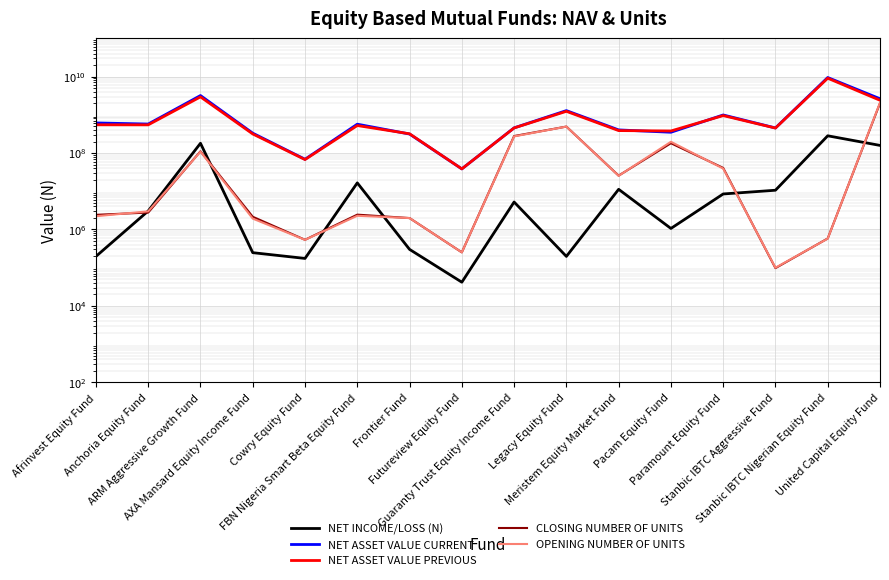

What is the approximate value of NET ASSET VALUE CURRENT at Legacy Equity Fund?

1286421159.6